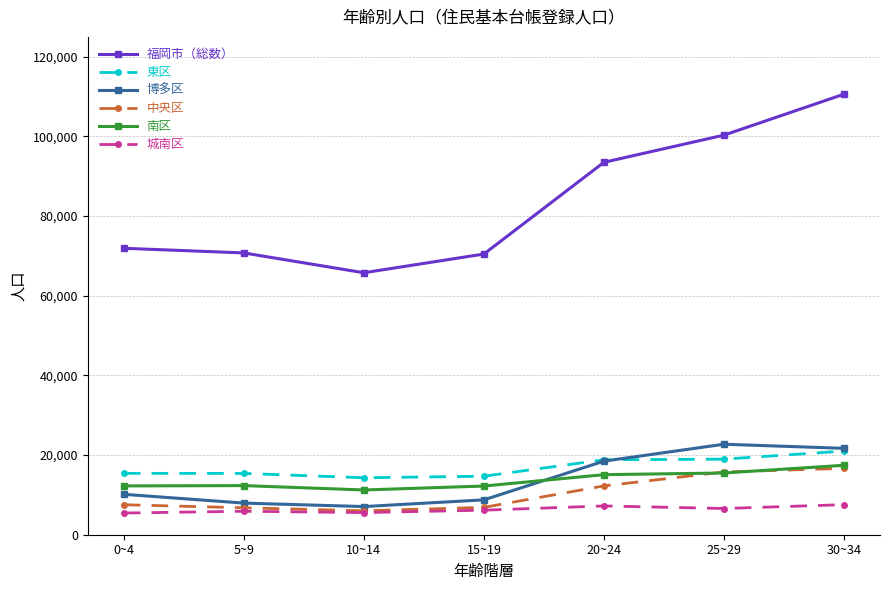

Is it true that 福岡市（総数） equals 71922 at 0~4?

True